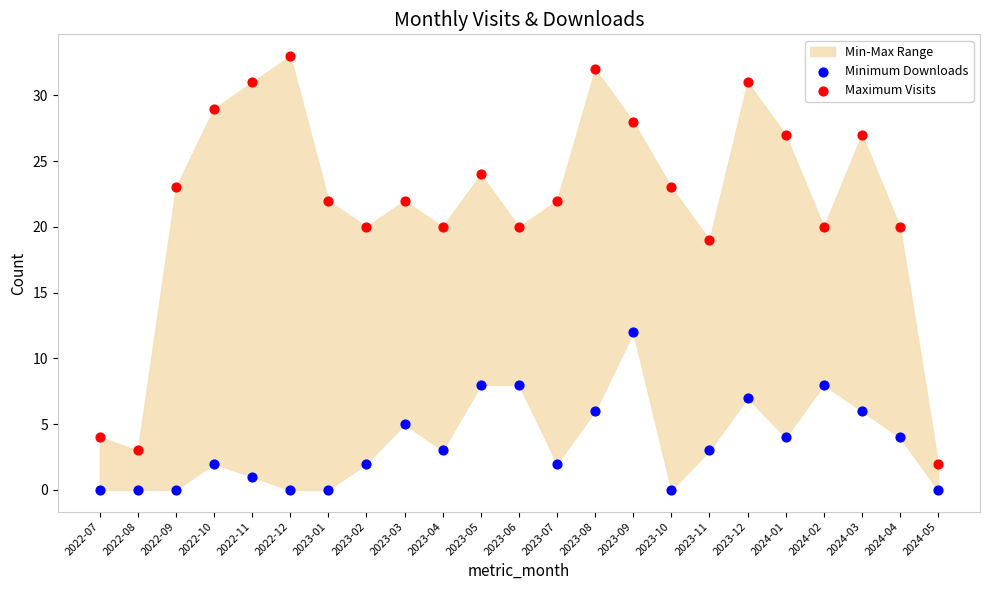

Which series has the largest Y range (max minus min)?

Maximum Visits